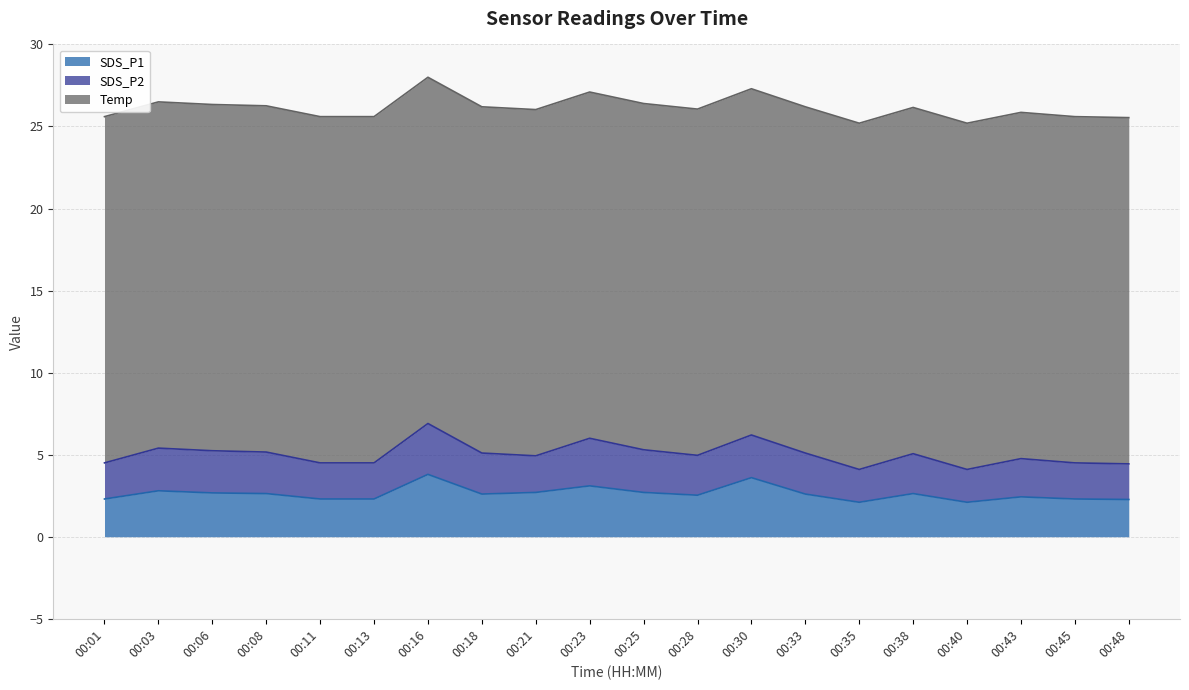

What is the average value of the SDS_P2 series?

2.4